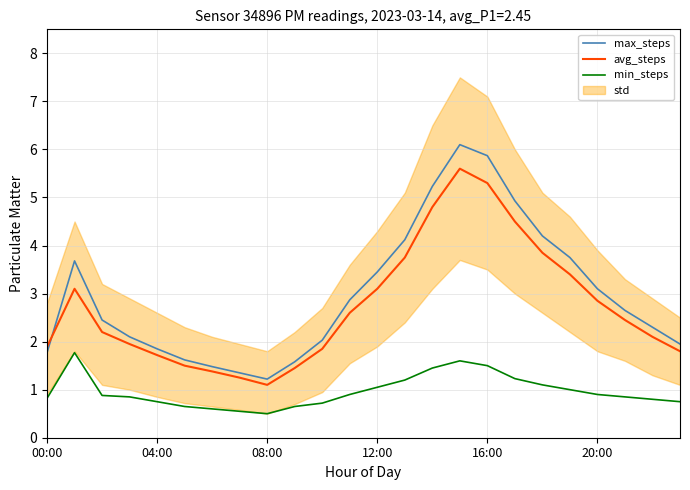

Which series has the largest total across all categories?

max_steps